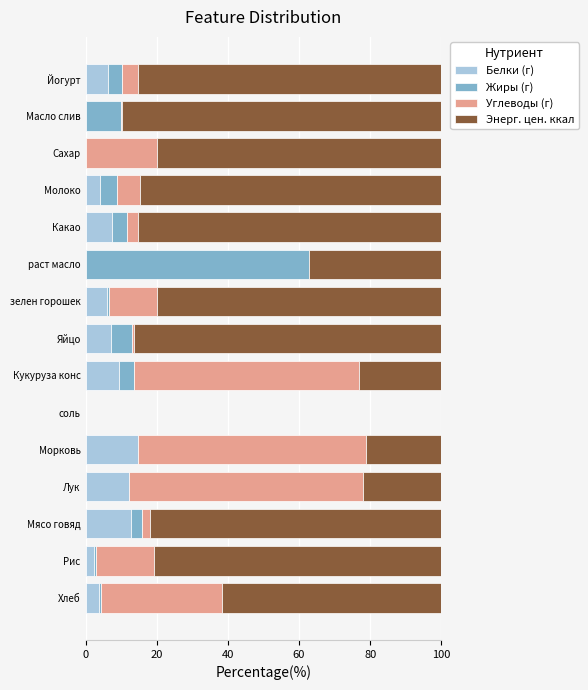

The value of Белки (г) at Йогурт is 6.3. True or false?

True